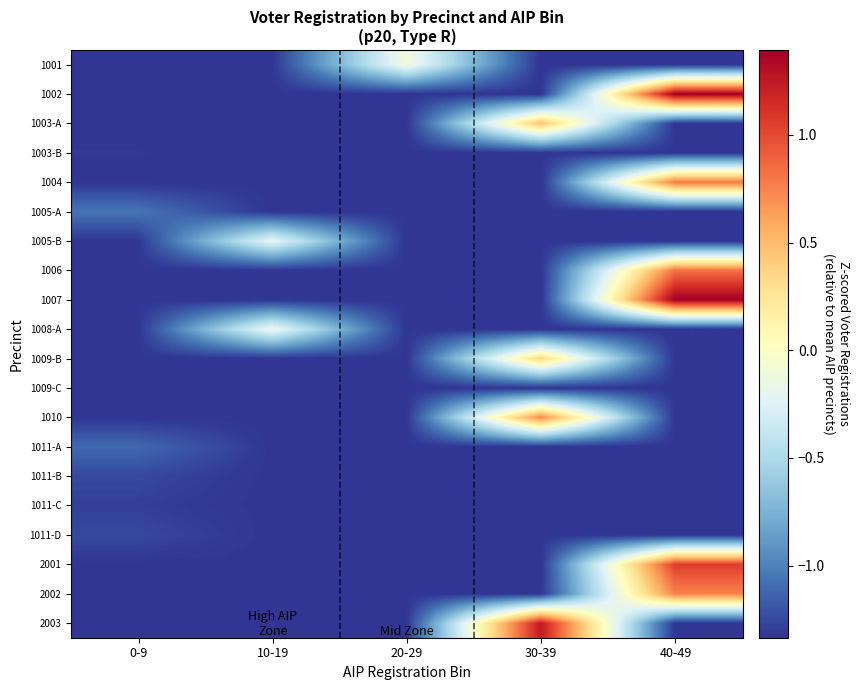

At which category is the sum across all series the highest?

40-49